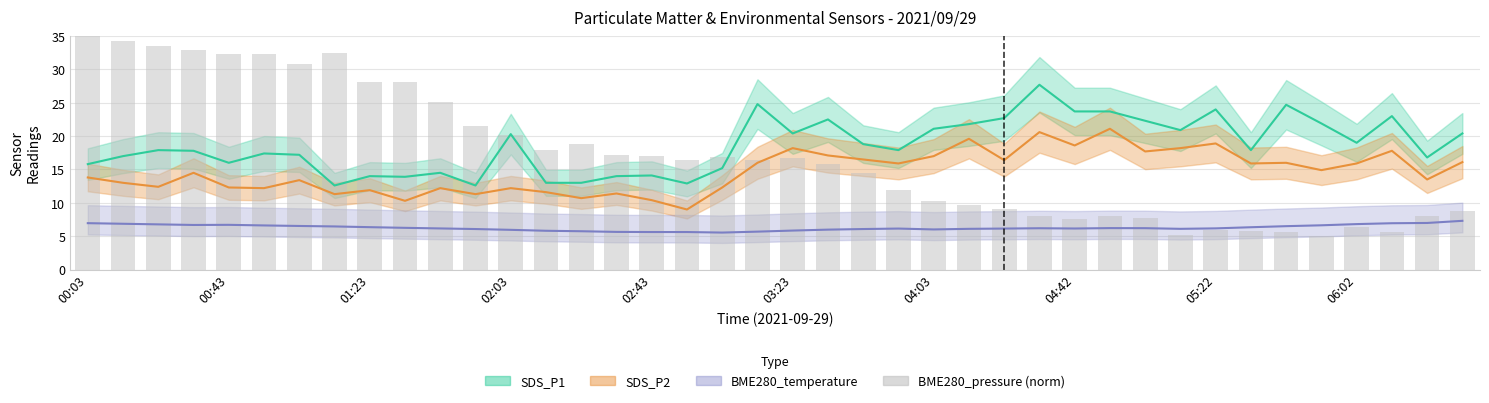

Reading left to right, extract all data points from this chart.

35.0	34.3	33.6	32.9	32.3	32.3	30.8	32.4	28.1	28.1	25.2	21.6	20.1	17.9	18.8	17.2	17.0	16.5	16.9	16.4	16.7	15.8	14.5	11.9	10.3	9.7	9.0	8.0	7.6	8.0	7.8	5.1	5.9	5.8	5.6	5.0	6.4	5.6	8.0	8.8